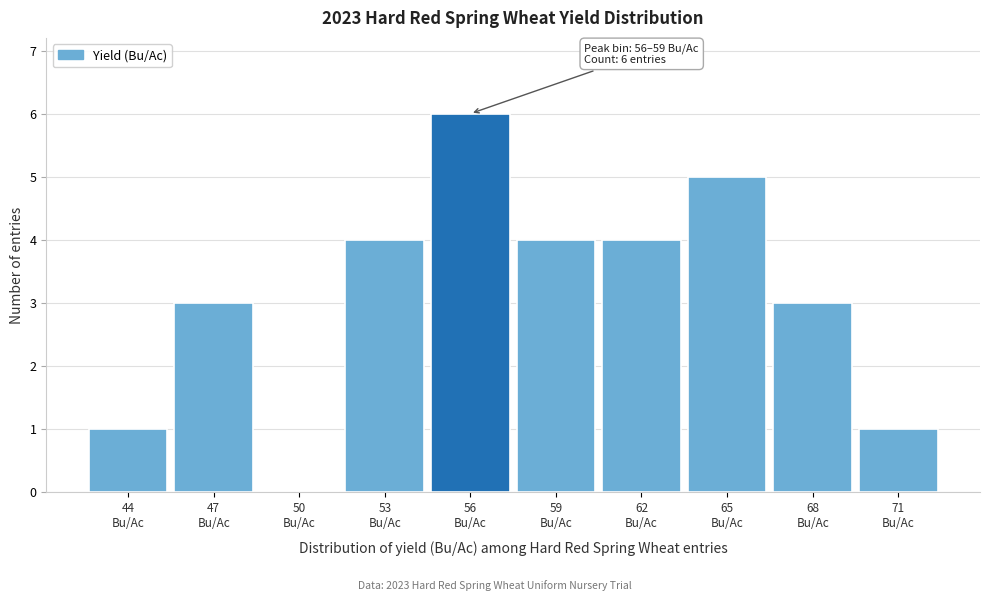

What is the greatest value displayed?

6